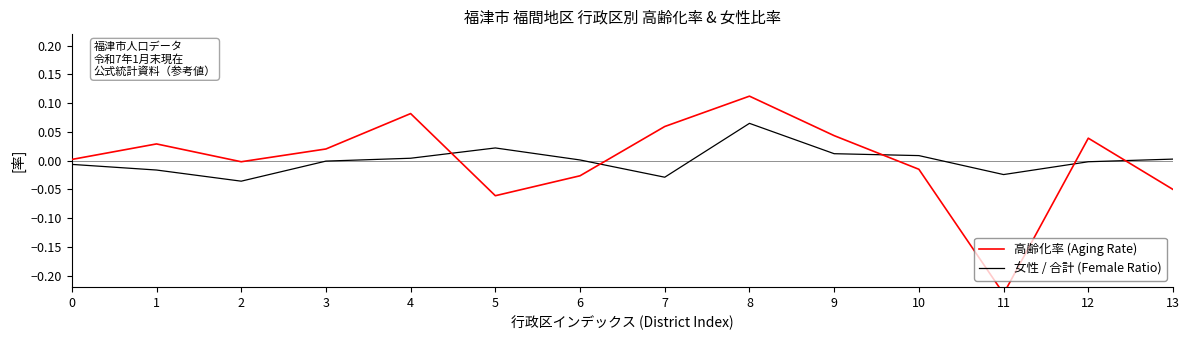

At which category is the sum across all series the highest?

8